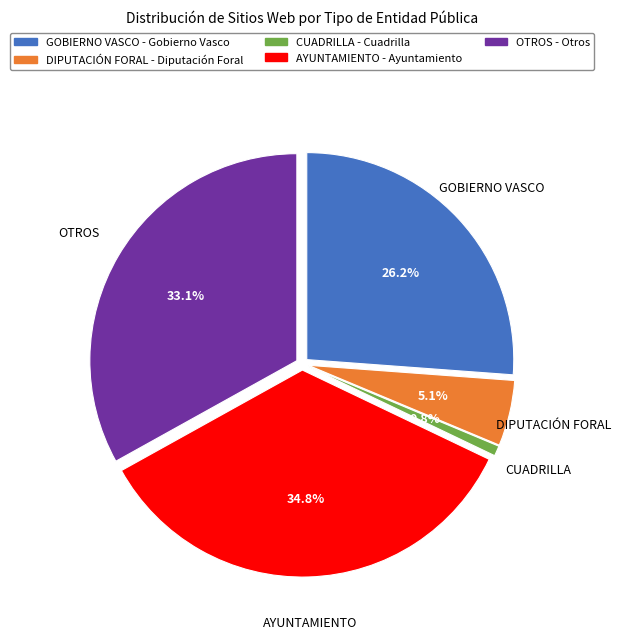

To the nearest percent, what is the difference between the CUADRILLA and OTROS slice percentages?

32%